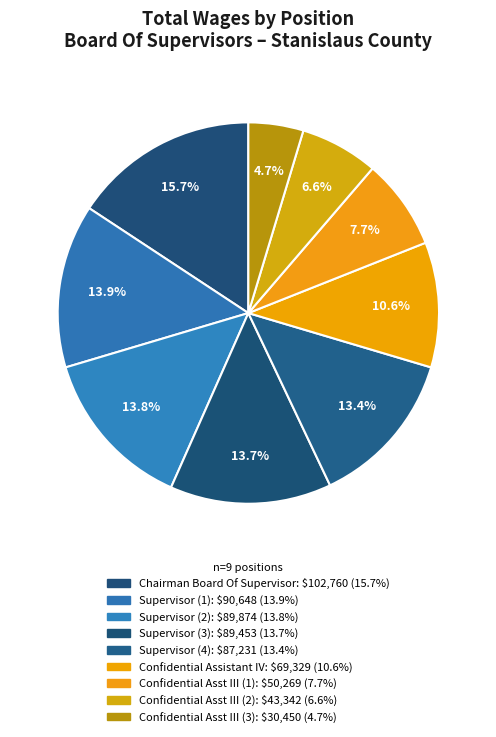

How many segments does this pie chart have?

9